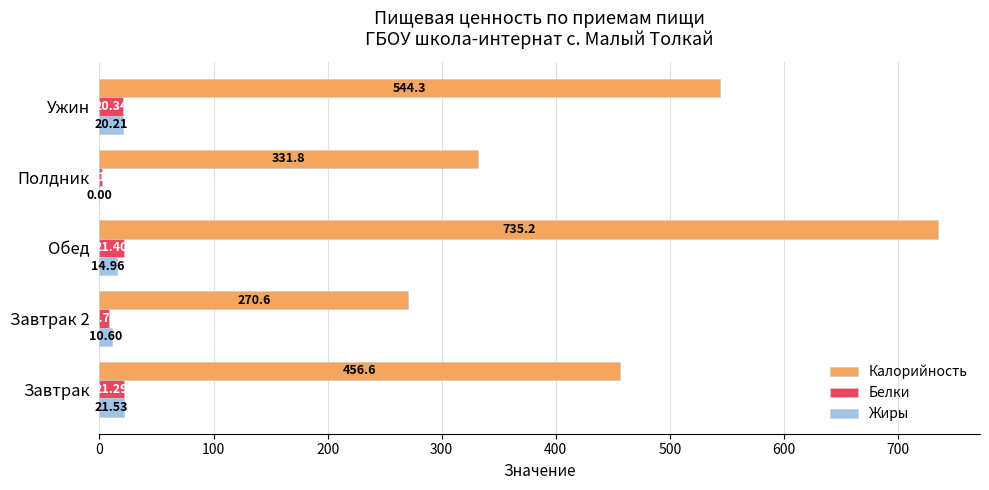

Which label corresponds to the largest value in the chart?

Обед